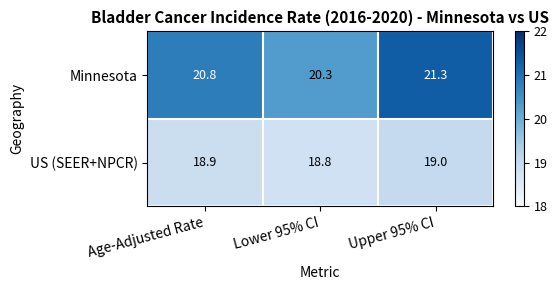

Which series has the largest range (max minus min)?

Minnesota